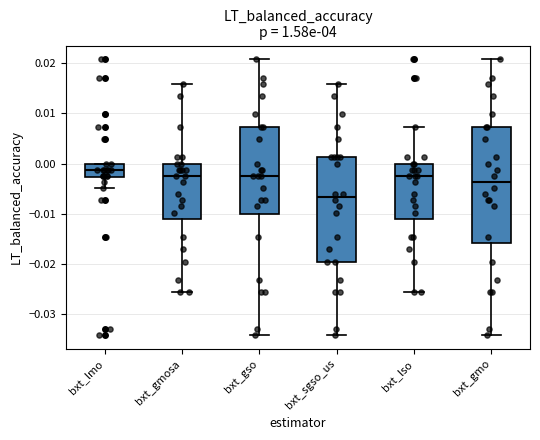

Reading left to right, read every box against the y-axis: the position of its median line, the range the box covers, and the ends of its whiskers. The values are not printed on the chart, so give them approximately, as read against the axis.

bxt_lmo: median -0.001, box -0.003 to 0.000, whiskers -0.005 to 0.000
bxt_gmosa: median -0.002, box -0.011 to 0.000, whiskers -0.026 to 0.016
bxt_gso: median -0.002, box -0.010 to 0.007, whiskers -0.034 to 0.021
bxt_sgso_us: median -0.007, box -0.020 to 0.001, whiskers -0.034 to 0.016
bxt_lso: median -0.002, box -0.011 to 0.000, whiskers -0.026 to 0.007
bxt_gmo: median -0.004, box -0.016 to 0.007, whiskers -0.034 to 0.021